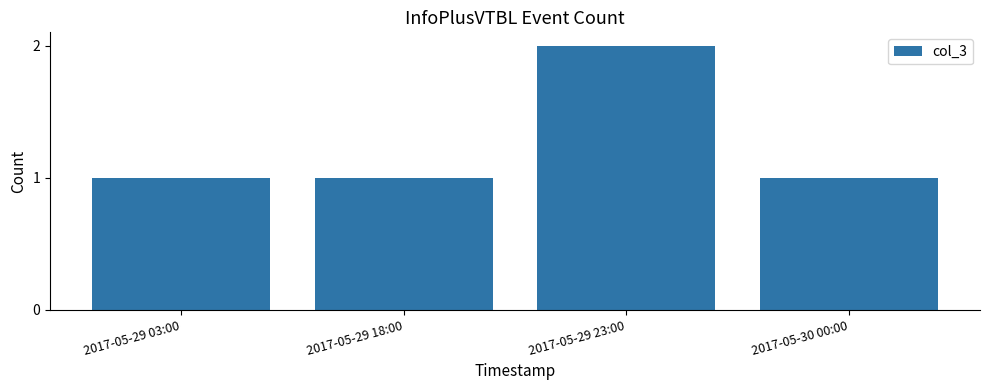

What is the ratio of the value at 2017-05-29 18:00 to the value at 2017-05-29 03:00?

1.0